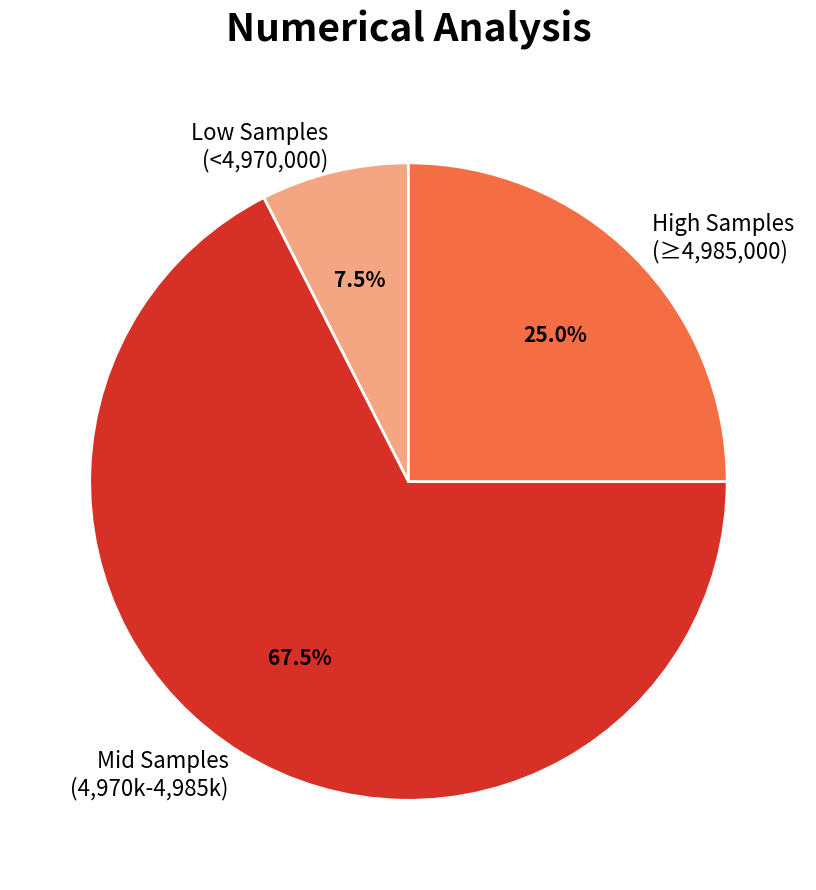

Is the sum of Low Samples (<4,970,000) and Mid Samples (4,970k-4,985k) greater than half?

Yes